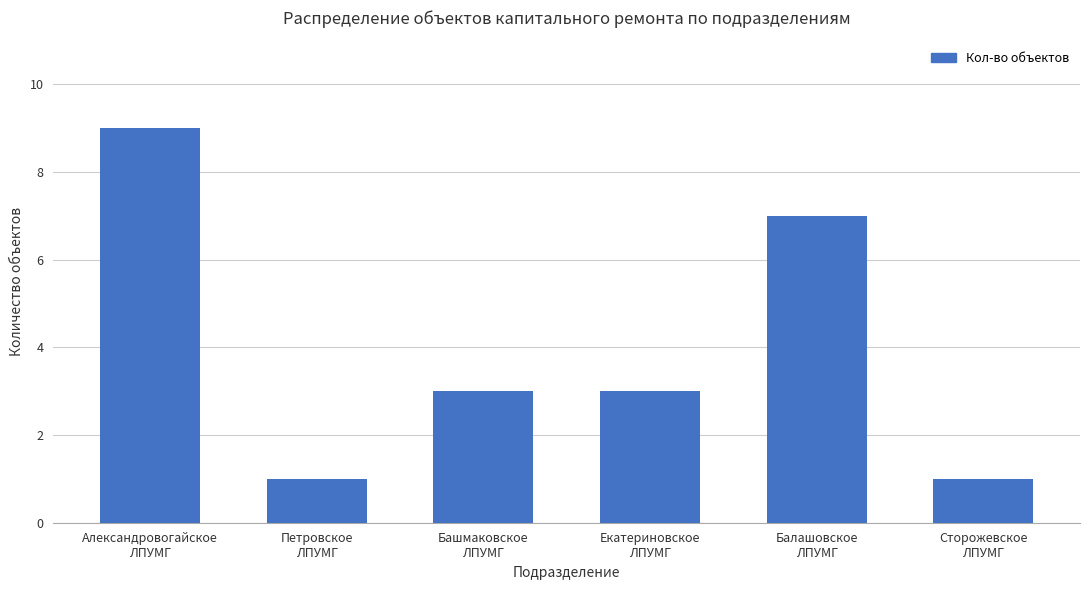

What is the sum of all values?

24